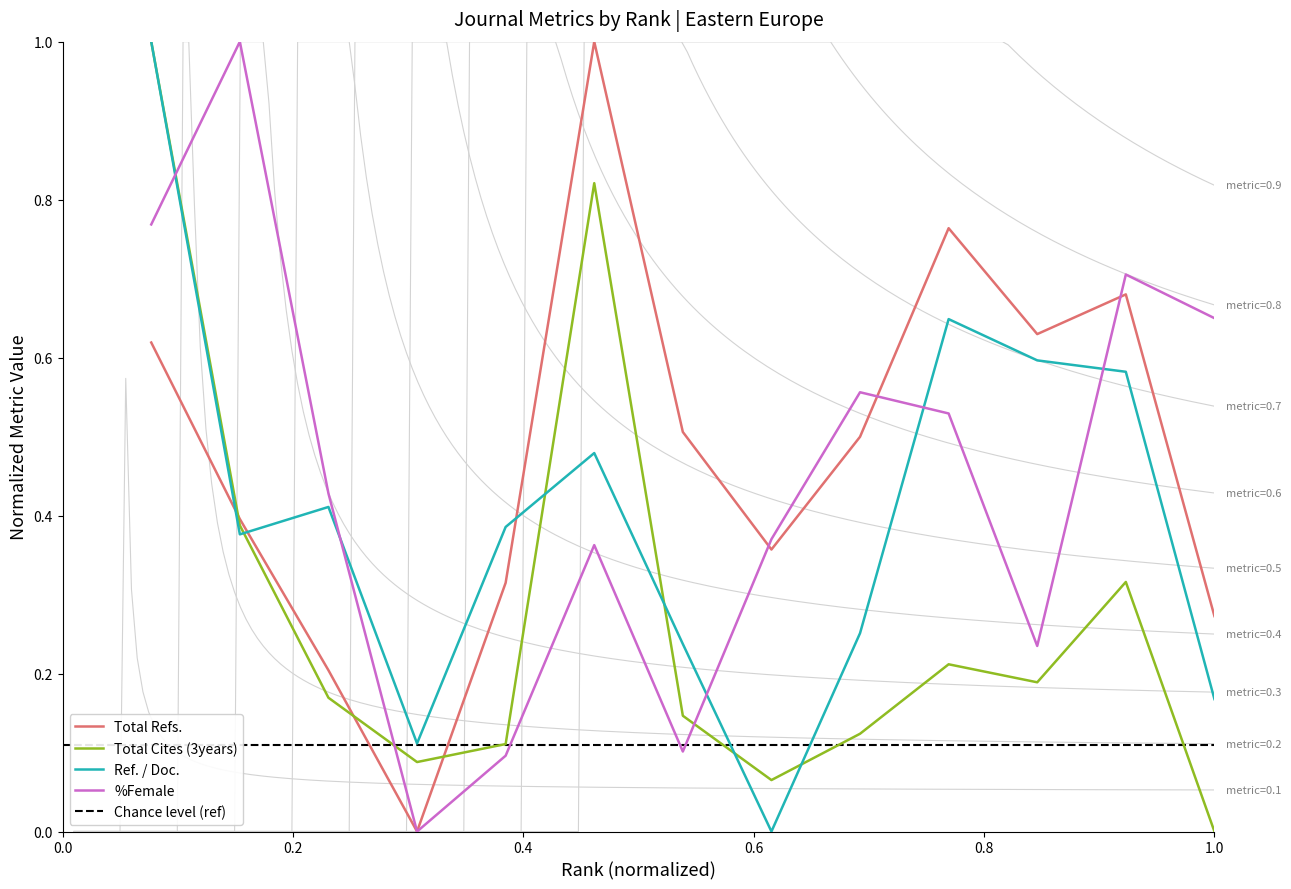

List the series in order of their overall mean, lowest first.

Total Cites (3years), Ref. / Doc., %Female, Total Refs.